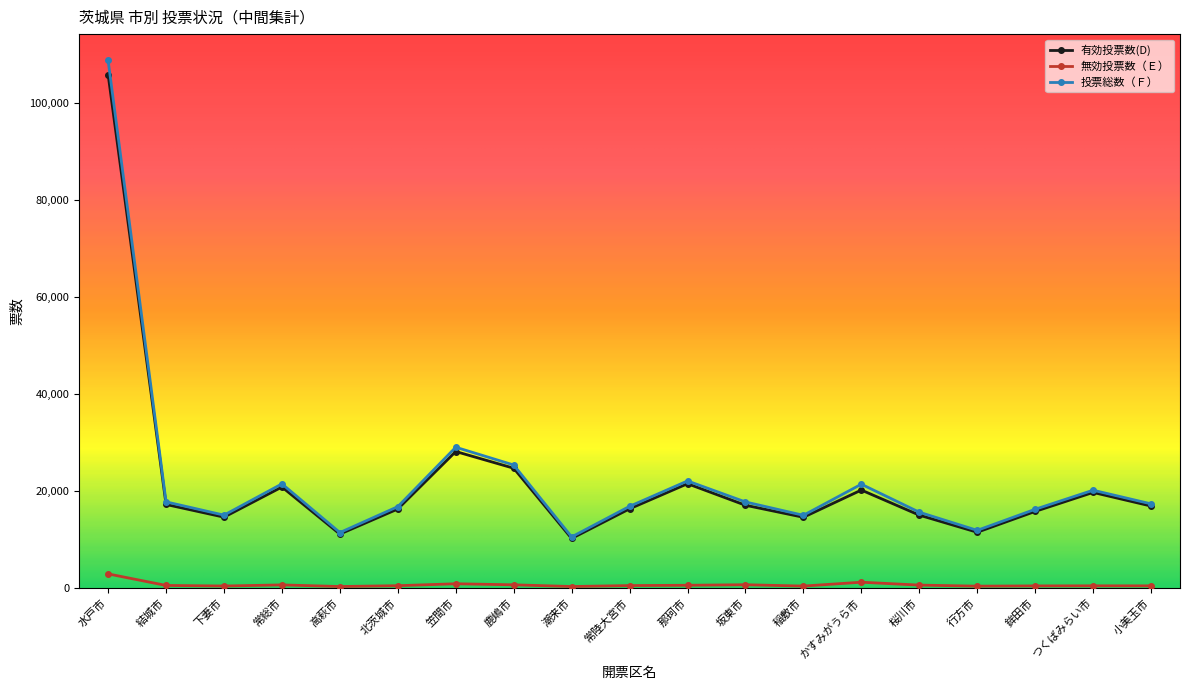

What is the value of the 有効投票数(D) point at the 14th from the left?

20209